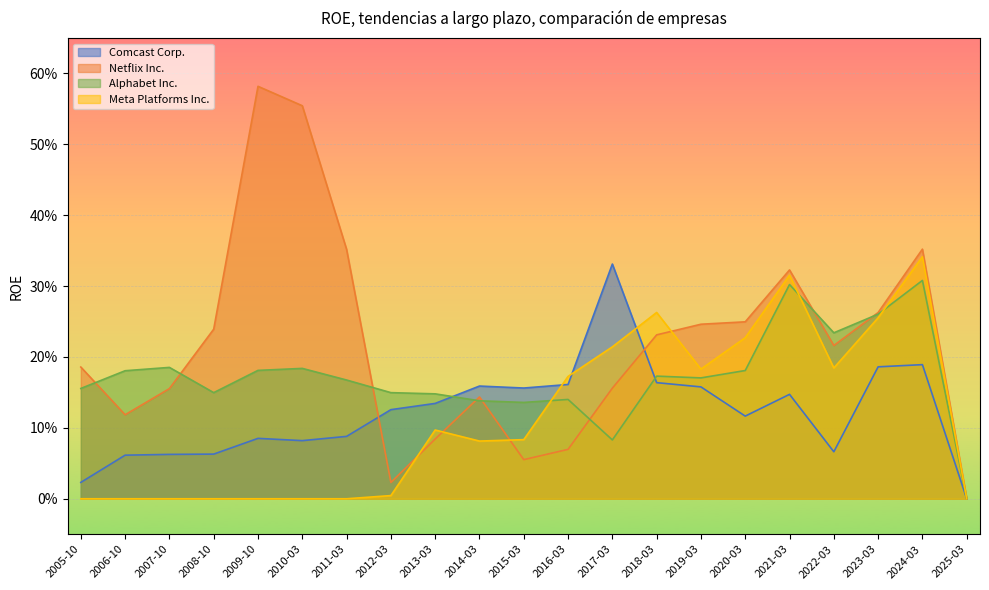

In Meta Platforms Inc., how many points are higher than both neighbors (excluding endpoints)?

4